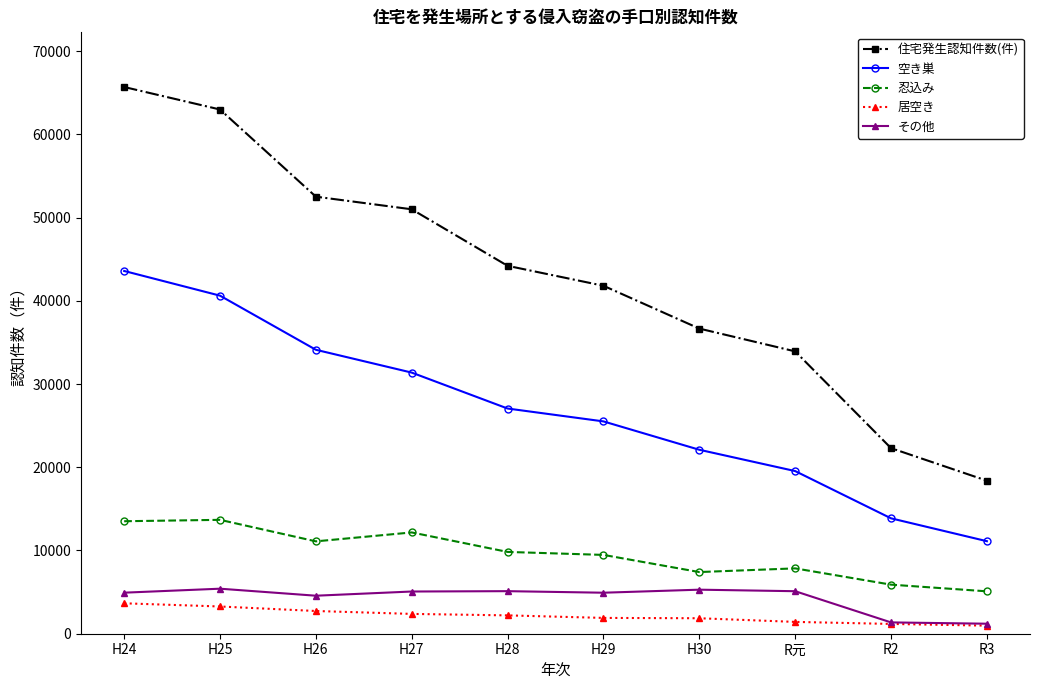

True or false: 住宅発生認知件数(件) has a value of 33380 at R2.

False